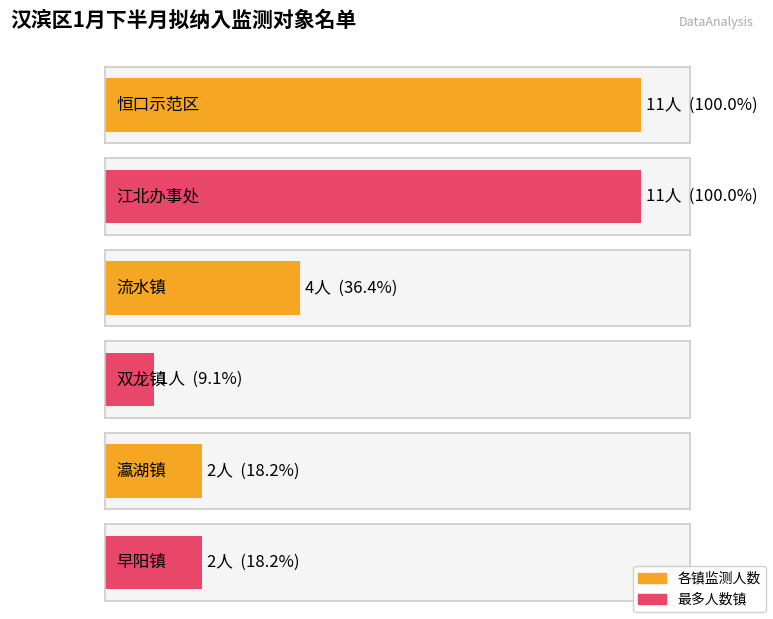

The chart shows a value of 2 at 瀛湖镇. True or false?

True